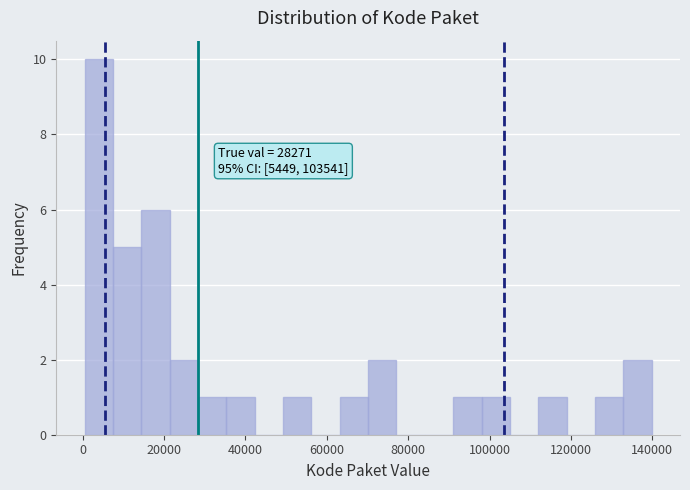

Around what value on the x-axis is the tallest bar? Give the approximate position of its centre, as read against the axis.

4000